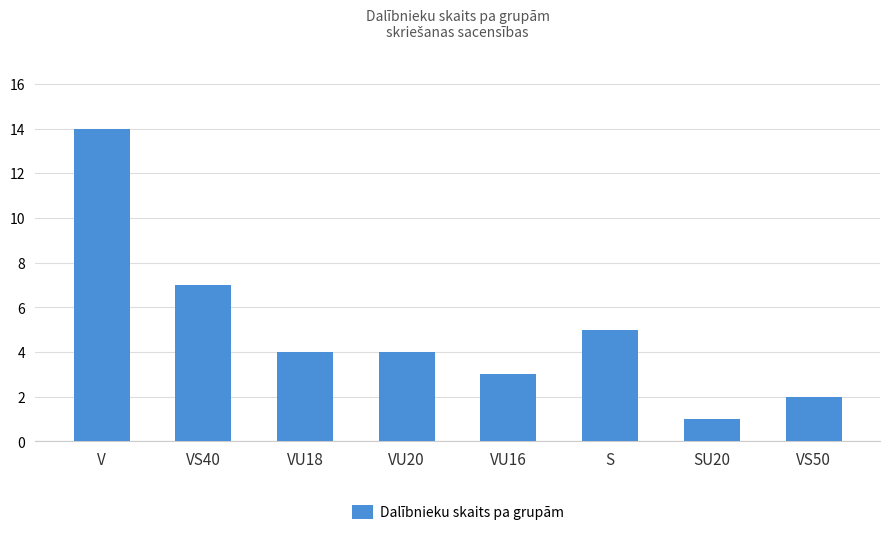

Does the chart contain stacked bars?

No